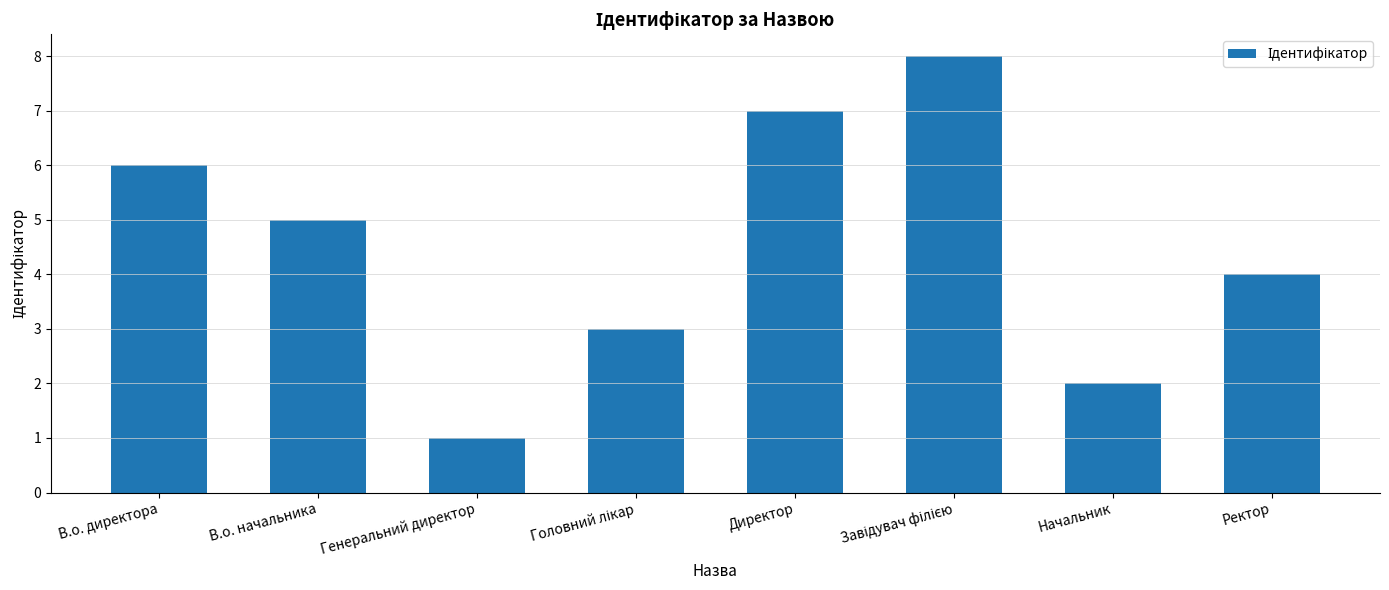

What is the sum of the values at Директор and Ректор?

11